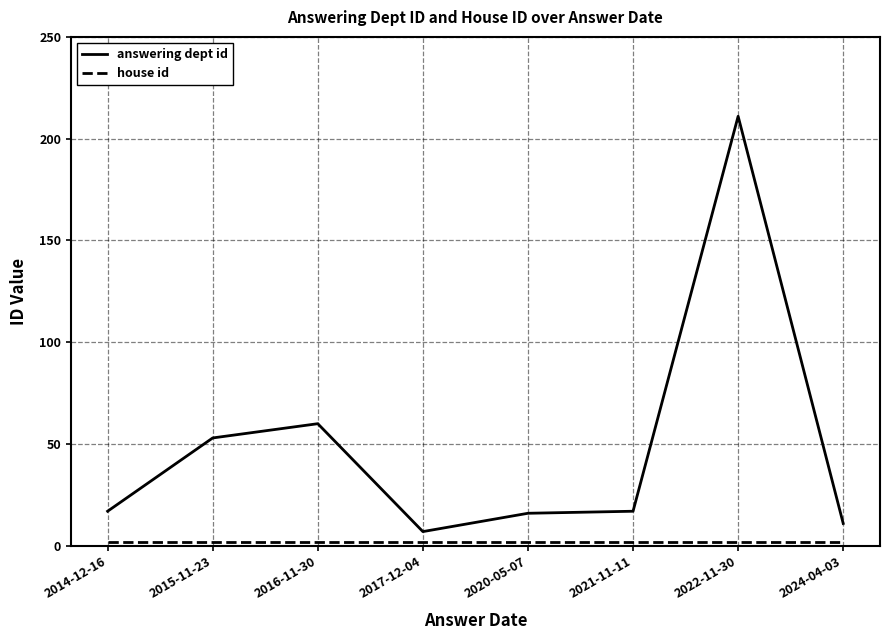

Which label corresponds to the largest value in the chart?

2022-11-30